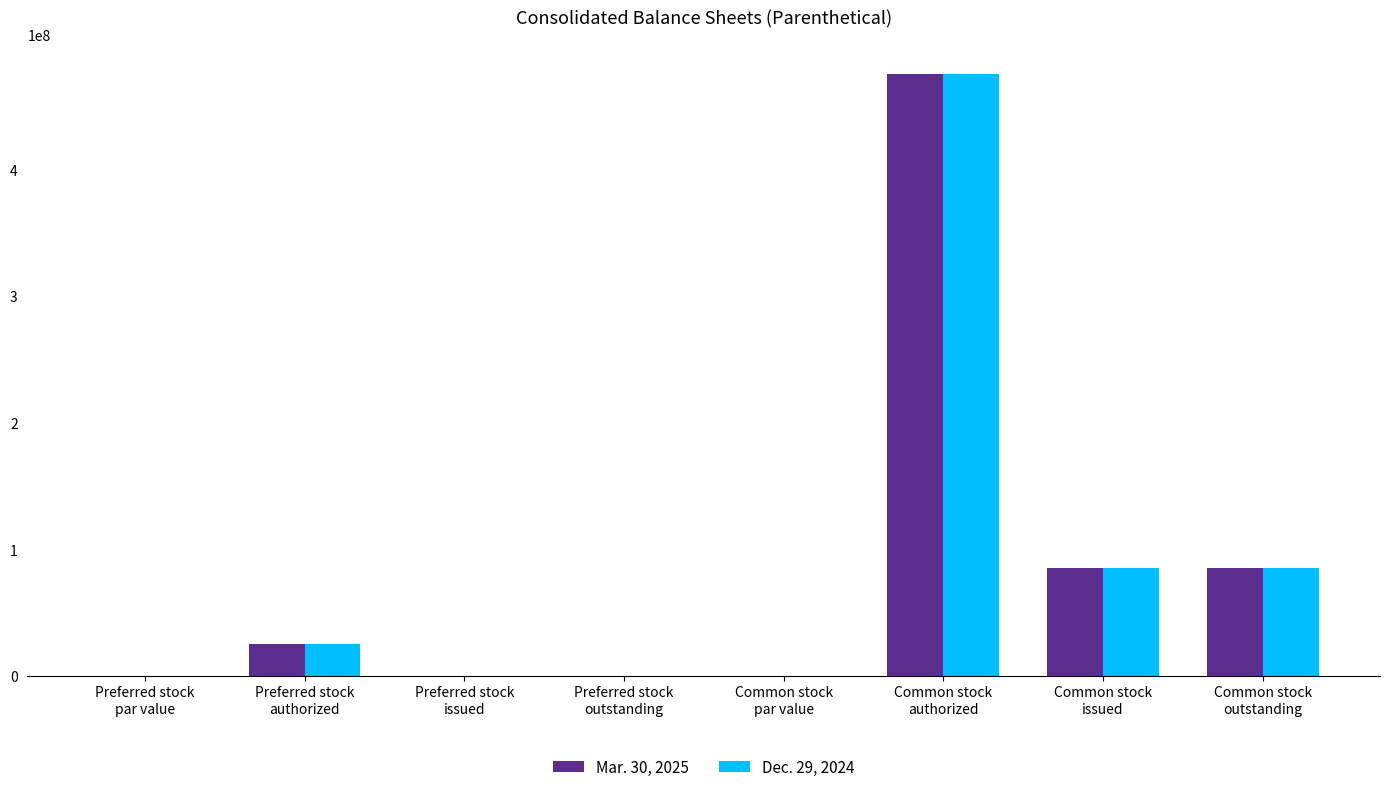

What is the sum of all Mar. 30, 2025 values?

669974108.0